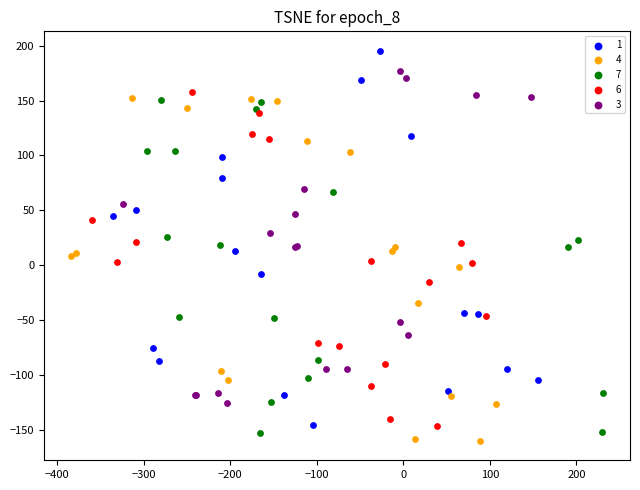

Which series reaches the maximum Y coordinate?

1